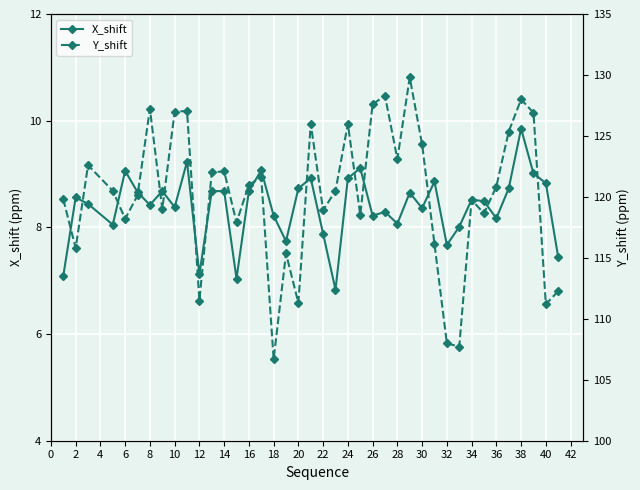

What is the lowest value of the X_shift series?

6.8